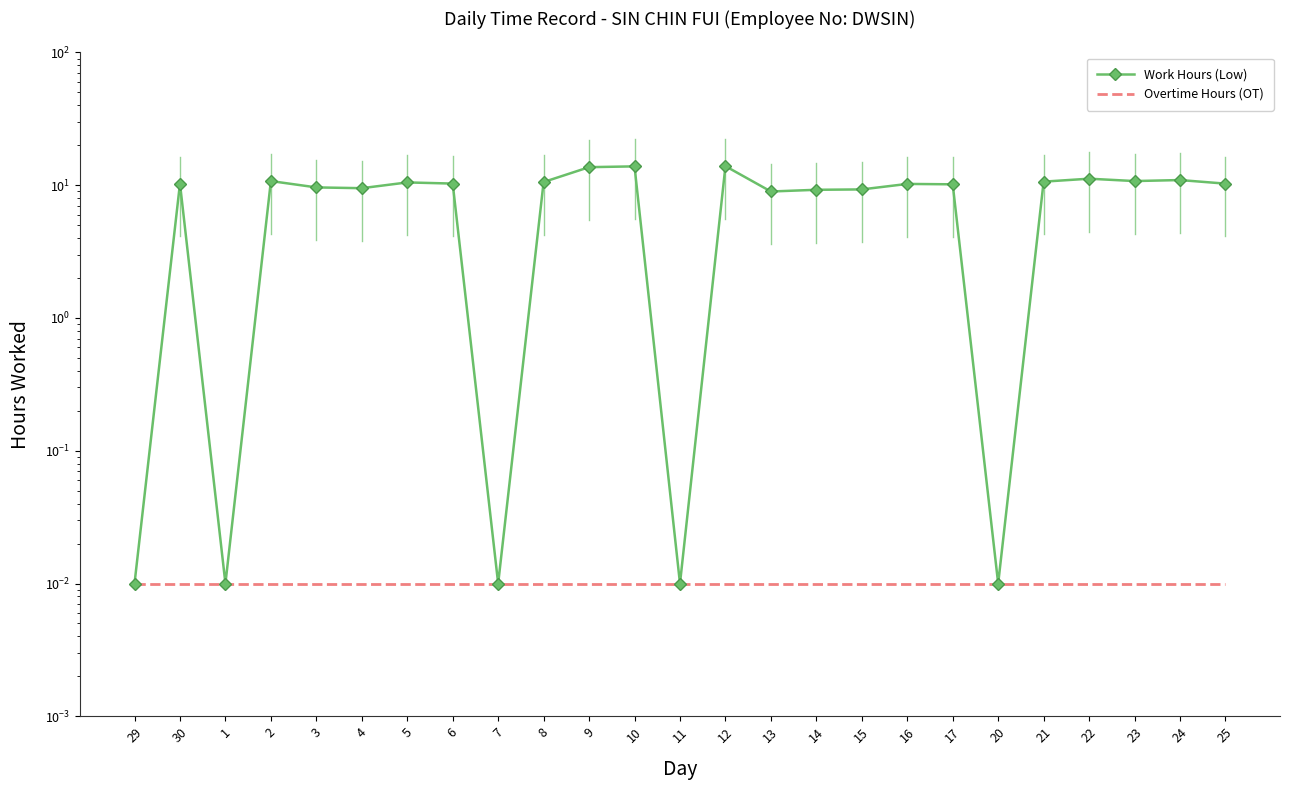

What is the sum of all Overtime Hours (OT) values?

0.2